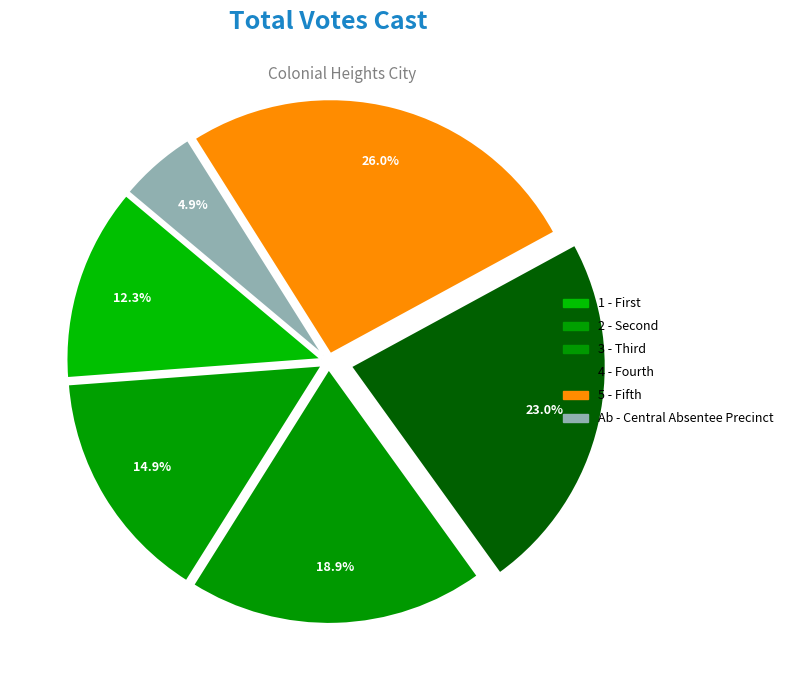

How many slices are in this pie chart?

6